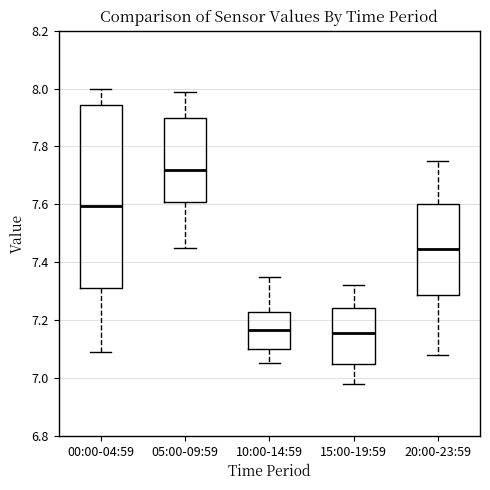

Reading left to right, read every box against the y-axis: the position of its median line, the range the box covers, and the ends of its whiskers. The values are not printed on the chart, so give them approximately, as read against the axis.

00:00-04:59: median 7.60, box 7.32 to 7.94, whiskers 7.10 to 8.00
05:00-09:59: median 7.72, box 7.60 to 7.90, whiskers 7.46 to 8.00
10:00-14:59: median 7.16, box 7.10 to 7.22, whiskers 7.06 to 7.36
15:00-19:59: median 7.16, box 7.04 to 7.24, whiskers 6.98 to 7.32
20:00-23:59: median 7.44, box 7.28 to 7.60, whiskers 7.08 to 7.76